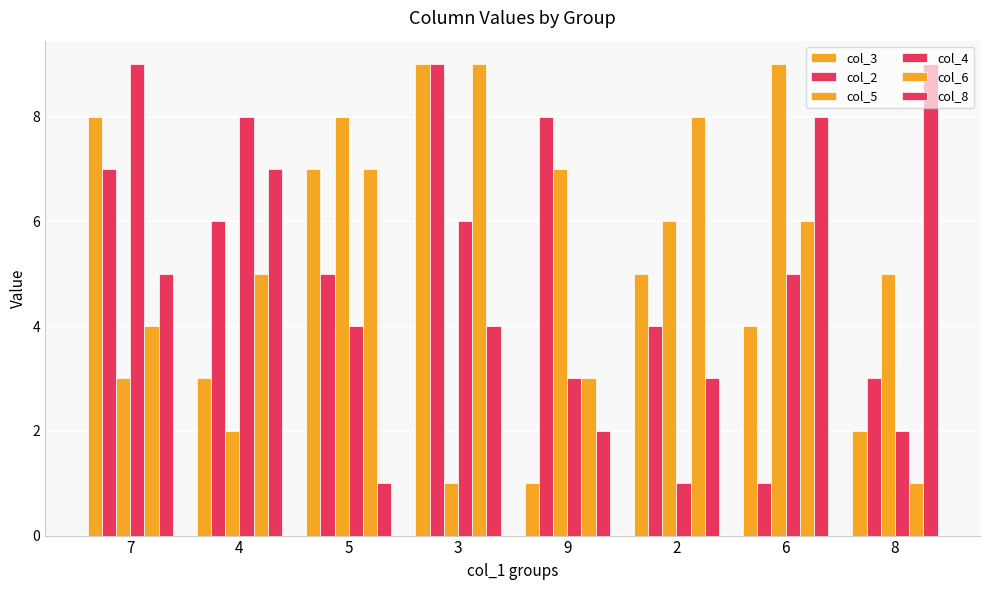

The col_5 series shows 2 at 4. True or false?

True